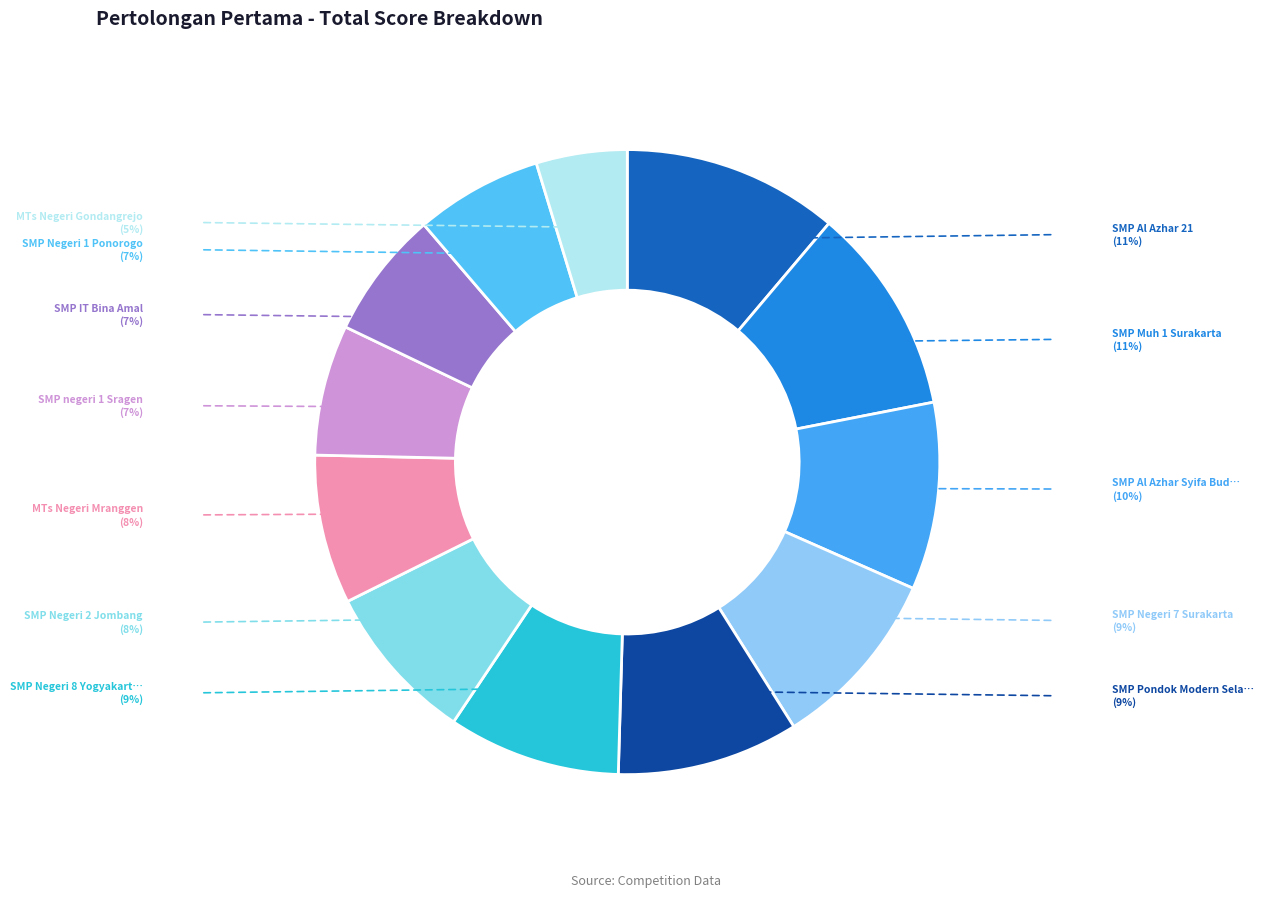

How many slices are in this pie chart?

12